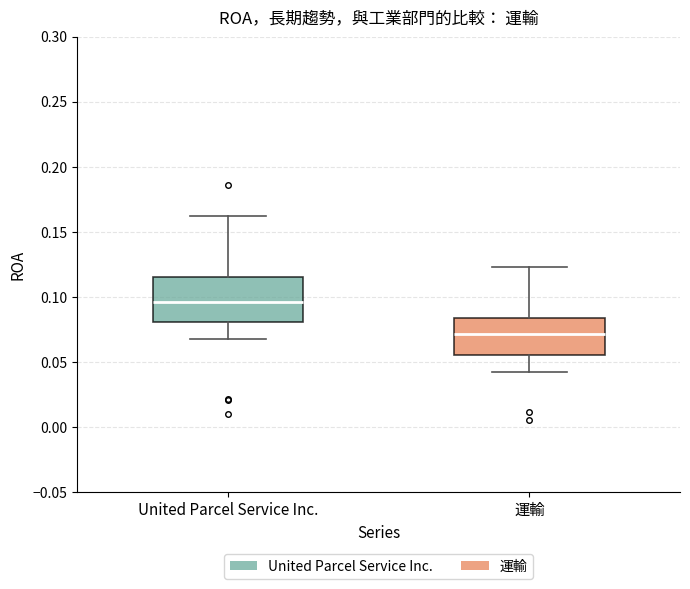

Reading left to right, transcribe this box plot: for each box, give where its median line is, the range the box spans, and where its two whiskers end, as read against the y-axis. The values are not printed on the chart, so give them approximately, as read against the axis.

United Parcel Service Inc.: median 0.095, box 0.080 to 0.115, whiskers 0.070 to 0.160
運輸: median 0.070, box 0.055 to 0.085, whiskers 0.040 to 0.125